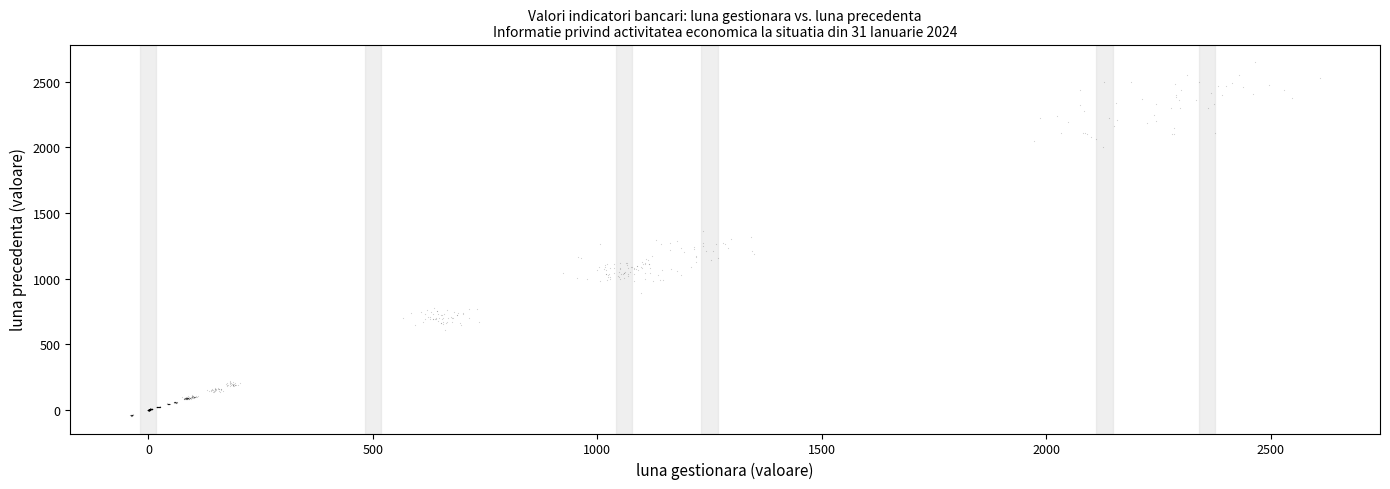

What is the range of X values (max minus min)?

2652.0